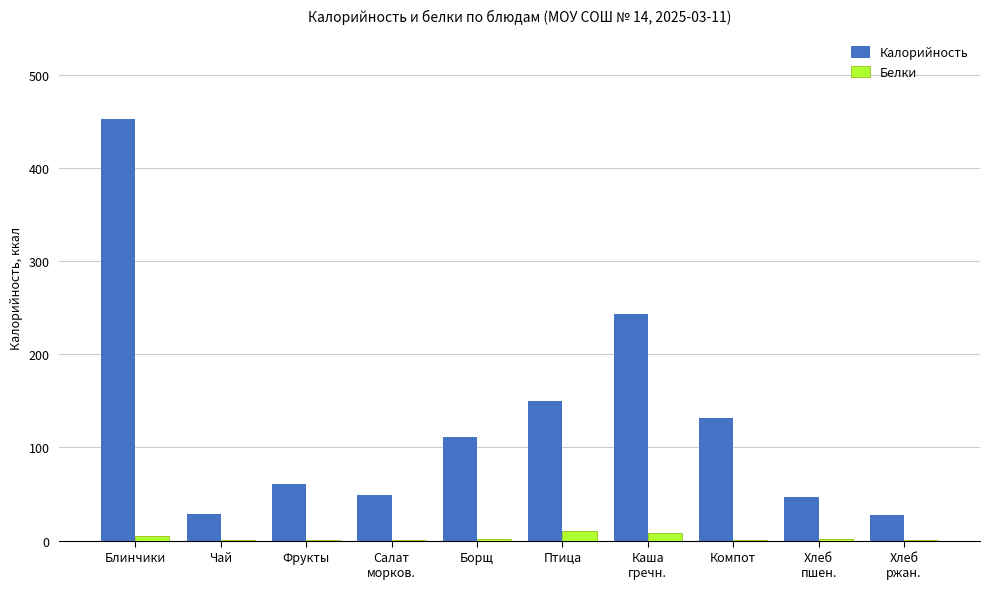

What is the maximum value shown in the chart?

452.3